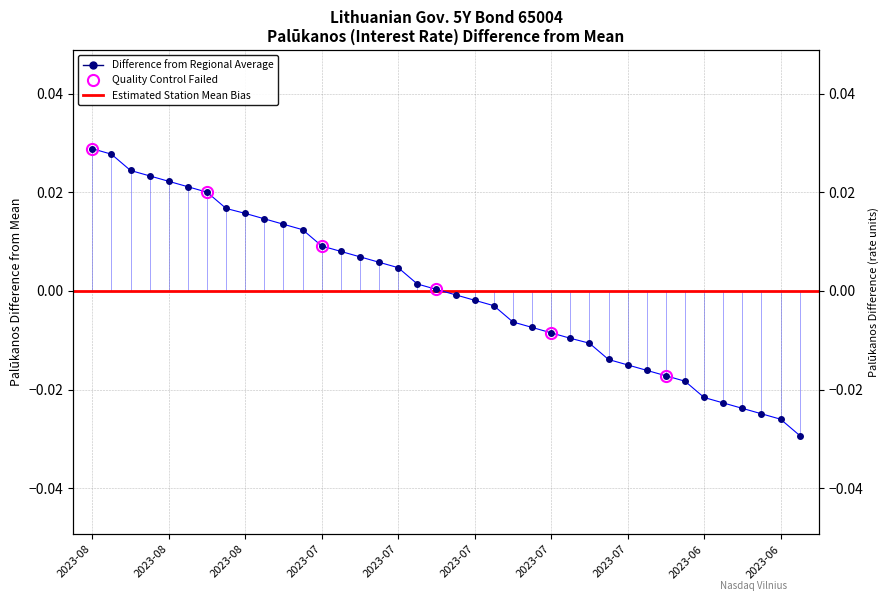

At which category does the chart reach its minimum across all series?

2023-06-21